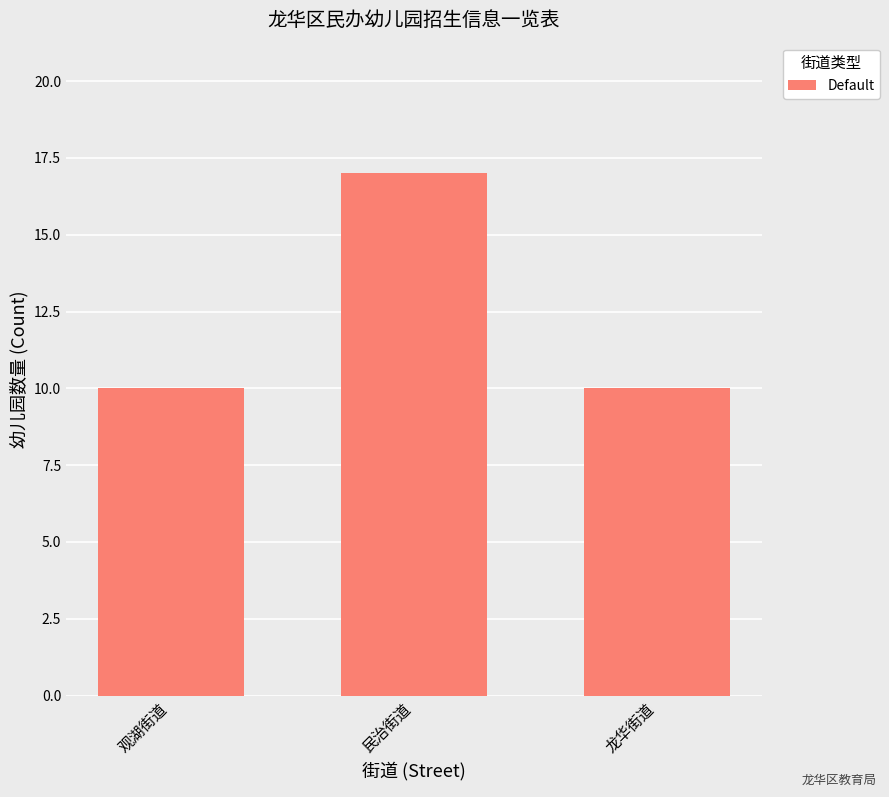

Which label corresponds to the largest value in the chart?

民治街道